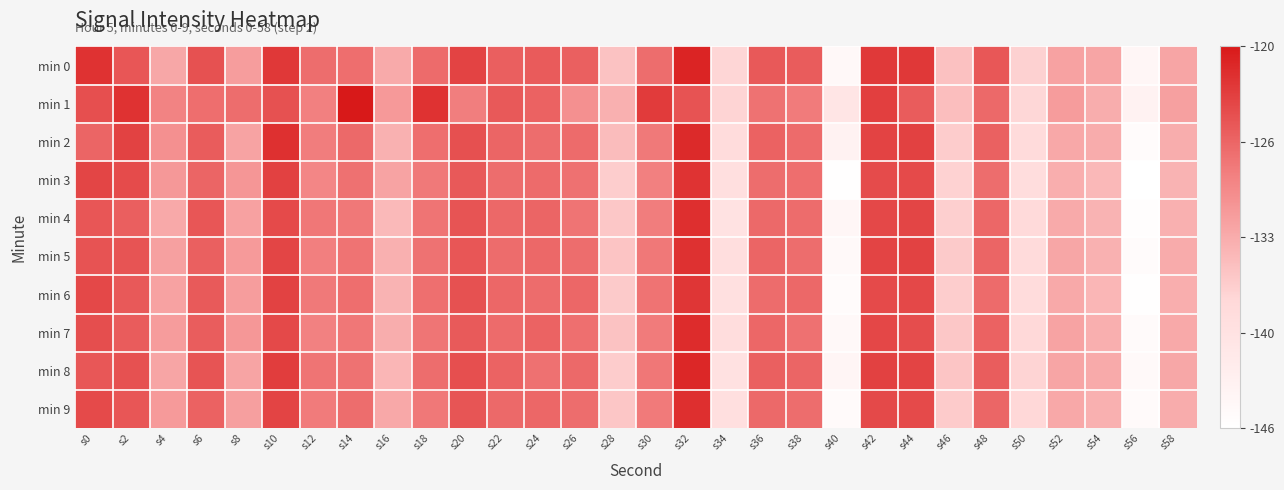

Which series has the largest range (max minus min)?

min 3